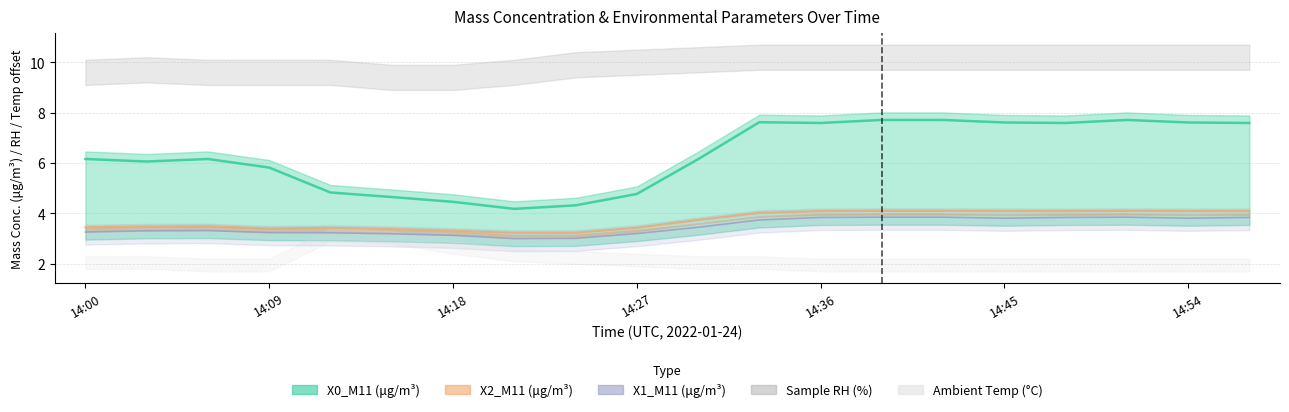

Reading left to right, transcribe all the data shown in this chart.

X0_M11 (μg/m³): 14:00=6.2	14:03=6.1	14:06=6.2	14:09=5.8	14:12=4.8	14:15=4.7	14:18=4.5	14:21=4.2	14:24=4.3	14:27=4.8	14:30=6.2	14:33=7.6	14:36=7.6	14:39=7.7	14:42=7.7	14:45=7.6	14:48=7.6	14:51=7.7	14:54=7.6	14:57=7.6
X1_M11 (μg/m³): 14:00=3.3	14:03=3.3	14:06=3.3	14:09=3.2	14:12=3.2	14:15=3.2	14:18=3.1	14:21=3.0	14:24=3.0	14:27=3.2	14:30=3.5	14:33=3.7	14:36=3.8	14:39=3.9	14:42=3.9	14:45=3.8	14:48=3.8	14:51=3.9	14:54=3.8	14:57=3.8
X2_M11 (μg/m³): 14:00=3.5	14:03=3.5	14:06=3.5	14:09=3.4	14:12=3.4	14:15=3.4	14:18=3.3	14:21=3.2	14:24=3.2	14:27=3.4	14:30=3.7	14:33=4.0	14:36=4.1	14:39=4.1	14:42=4.1	14:45=4.1	14:48=4.1	14:51=4.1	14:54=4.1	14:57=4.1